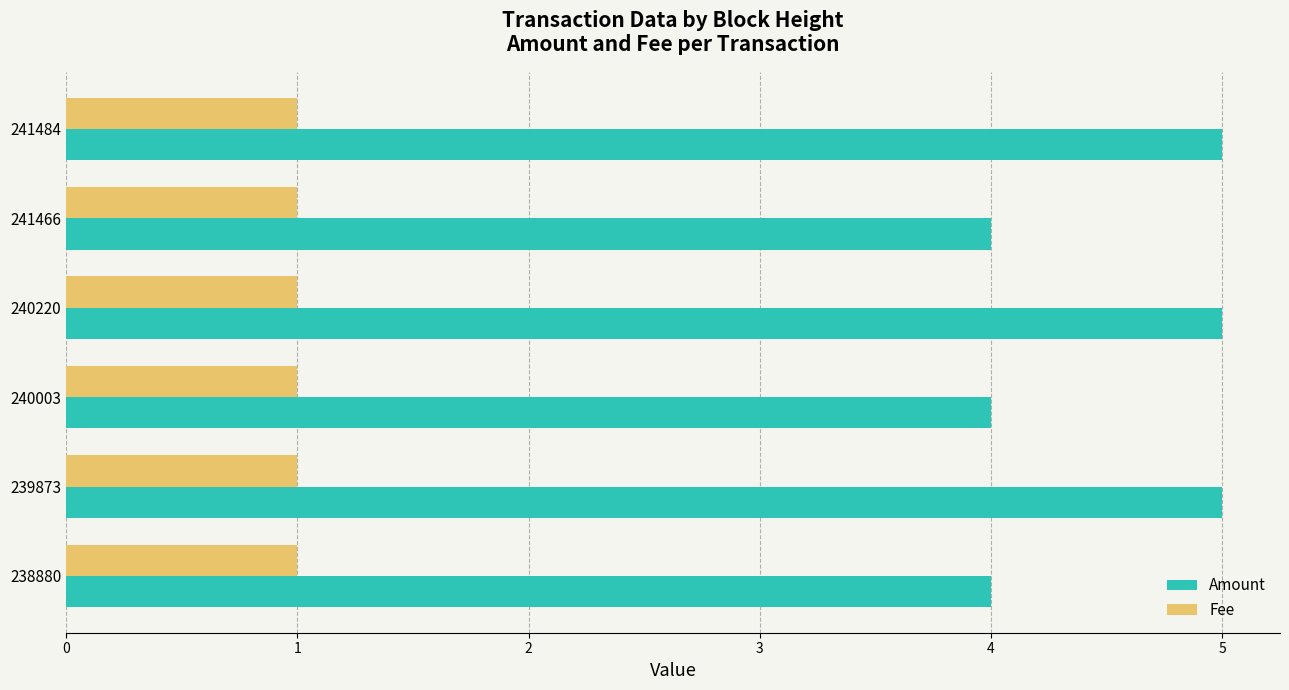

What is the spread (max minus min) of values at 239873?

4